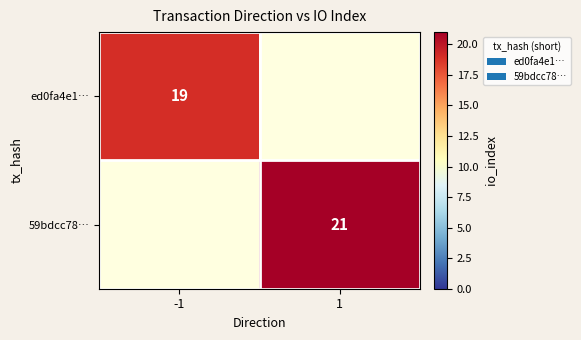

Is it true that 59bdcc78… equals 21 at 1?

True